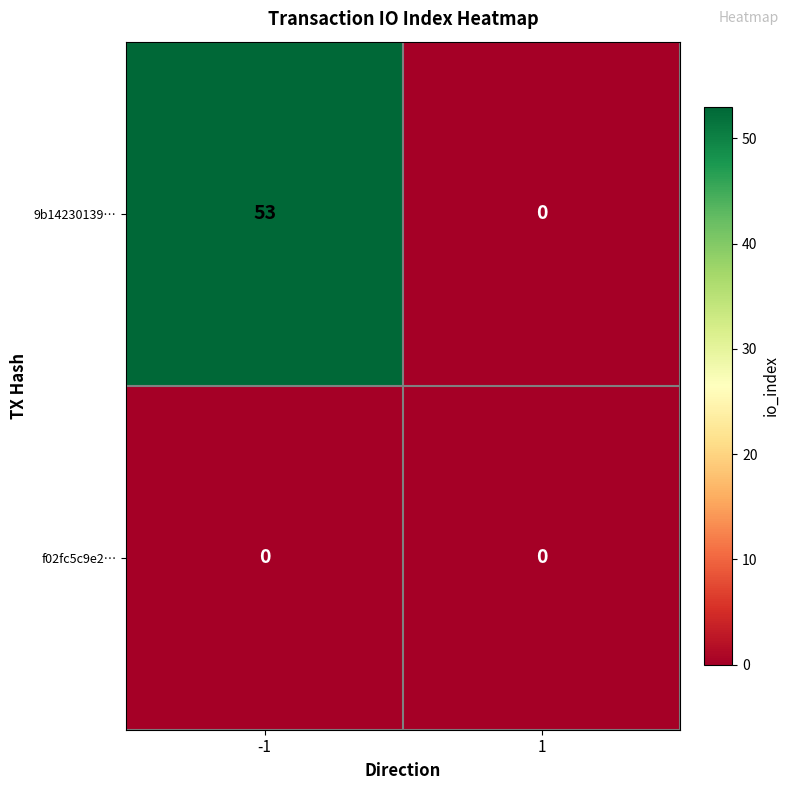

Reading left to right, transcribe all the data shown in this chart.

9b14230139…: -1=53	1=0
f02fc5c9e2…: -1=0	1=0